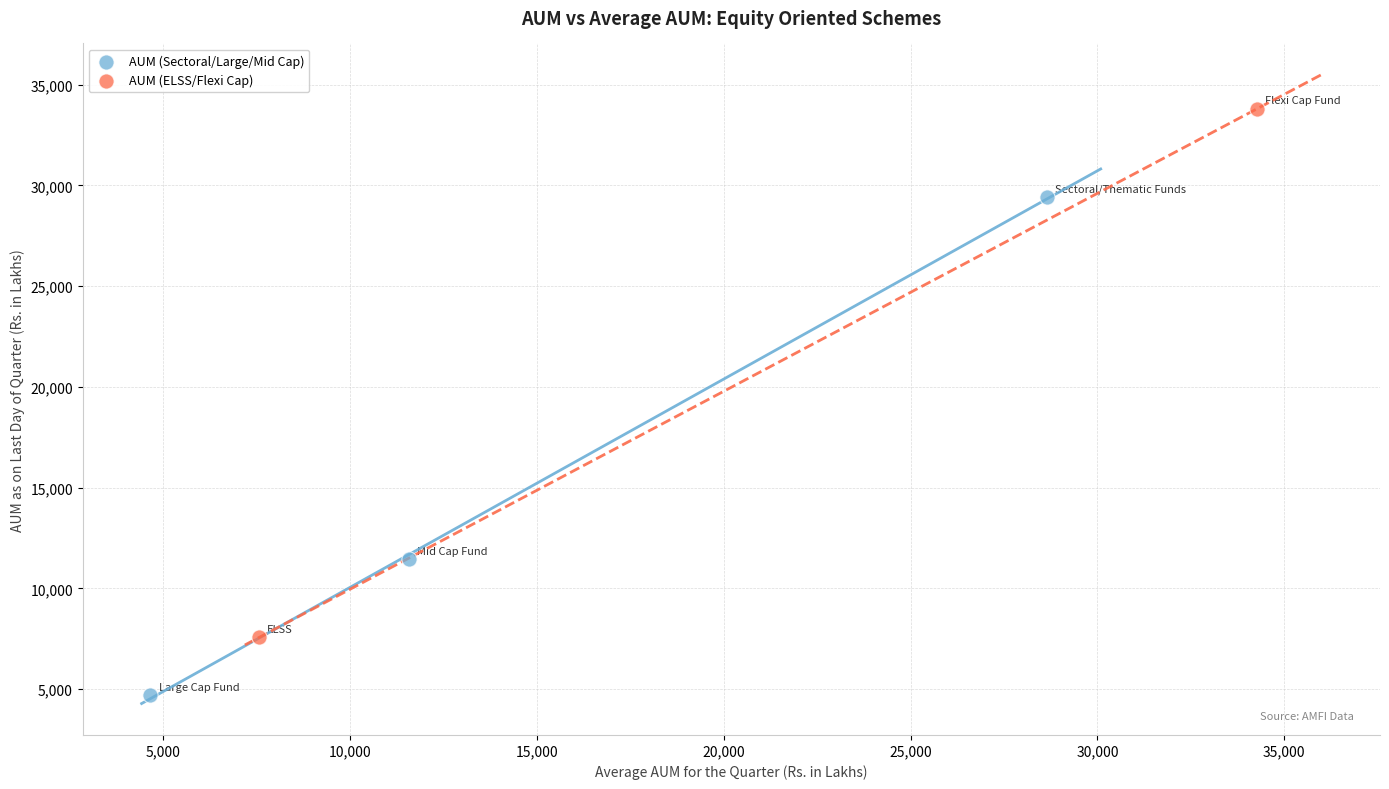

What are all the series names shown in the legend?

AUM (Sectoral/Large/Mid Cap), AUM (ELSS/Flexi Cap)